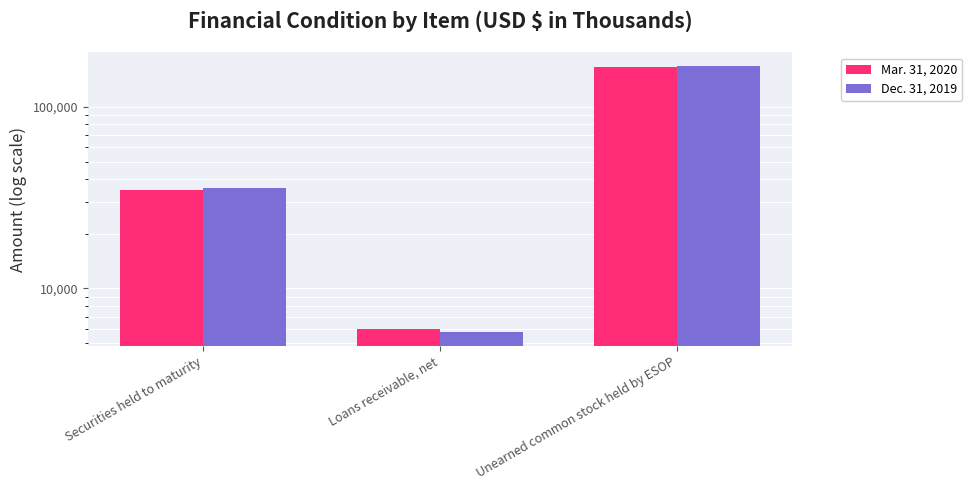

Read the Mar. 31, 2020 value at Loans receivable, net, to the nearest 50.

5950